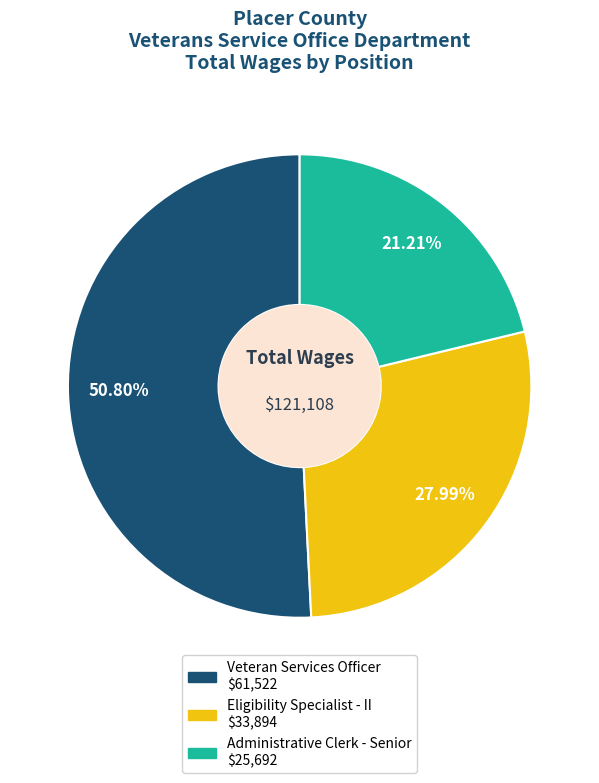

Which slice is the largest?

Veteran Services Officer